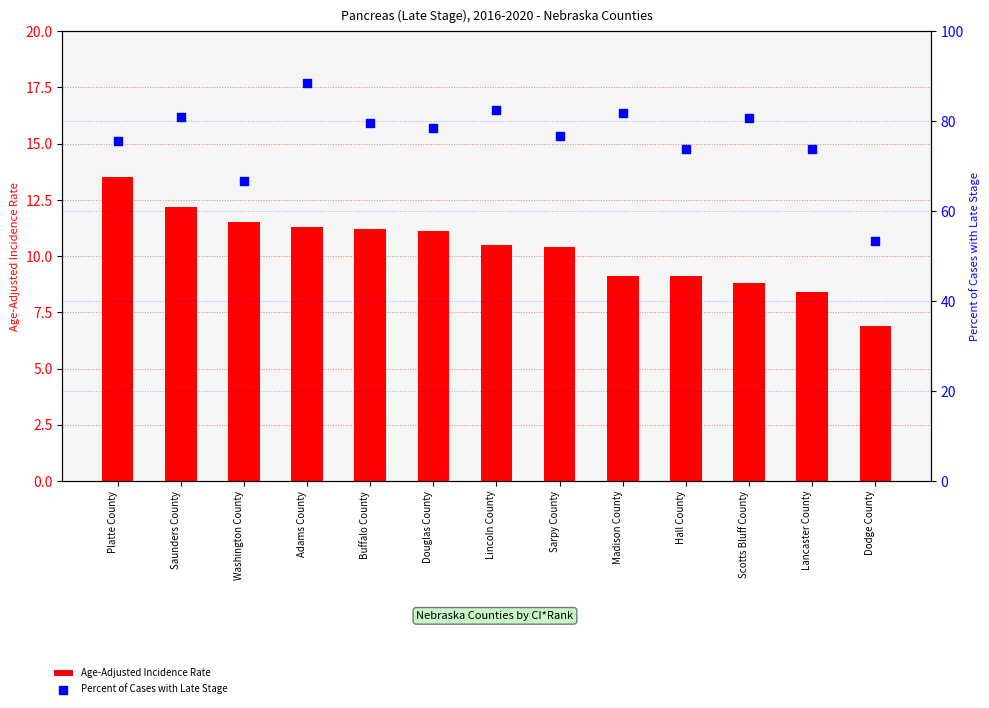

Which series reaches the minimum Y coordinate?

Age-Adjusted Incidence Rate